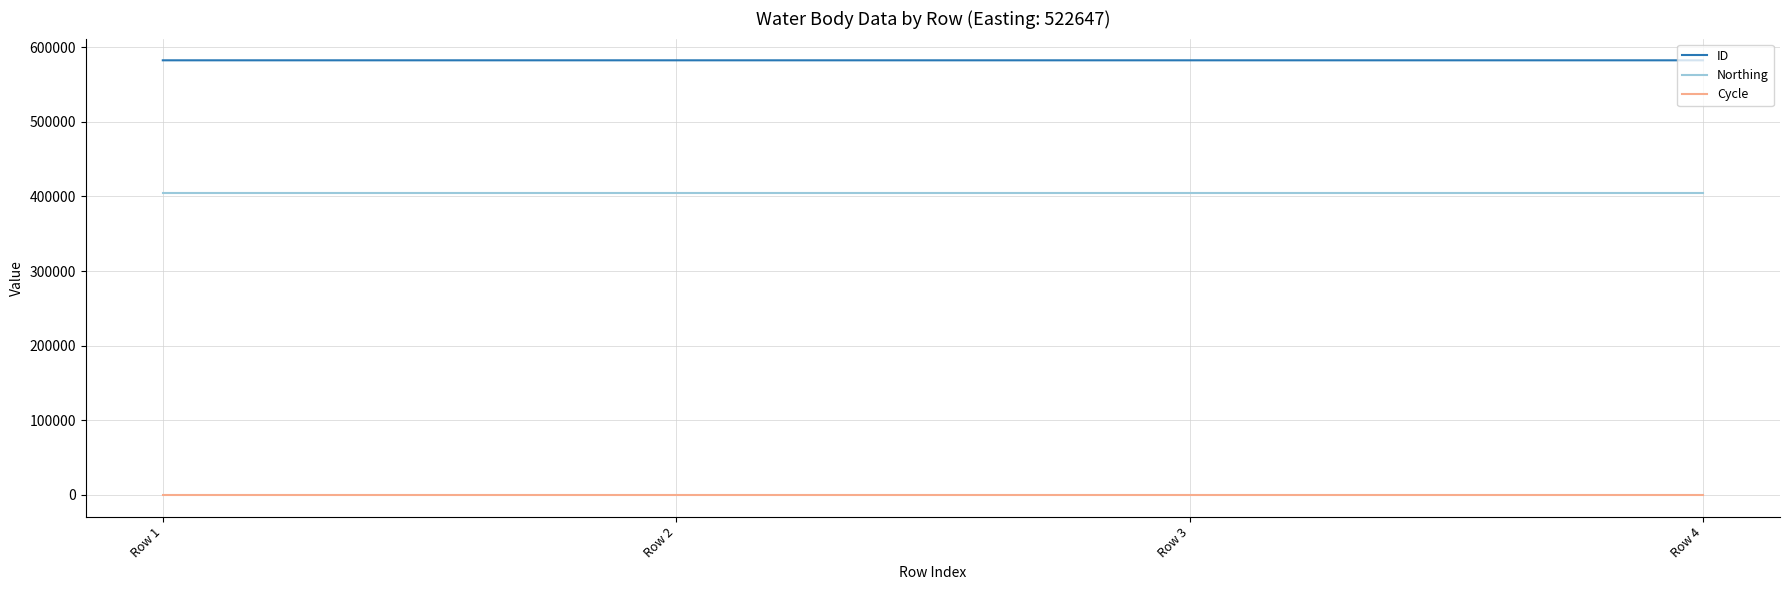

How many ID values are between 582255 and 582257?

3